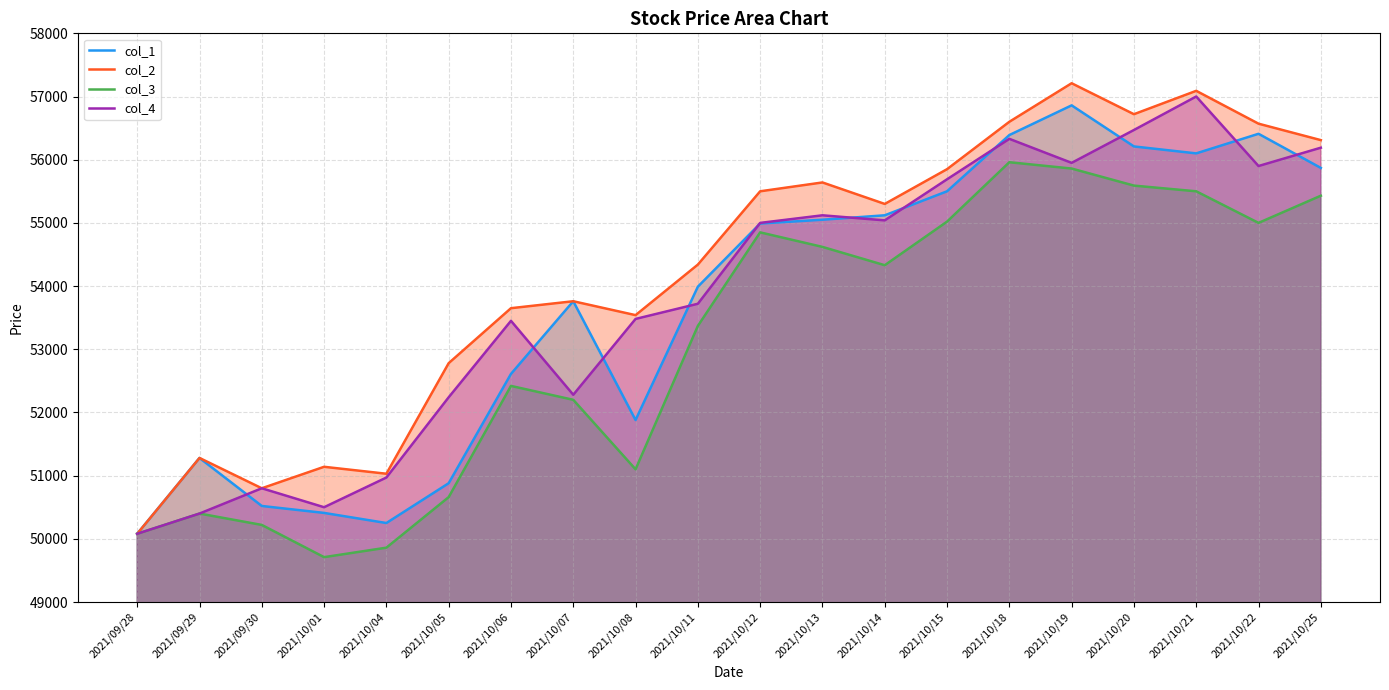

What is the sum of all col_4 values?

1076610